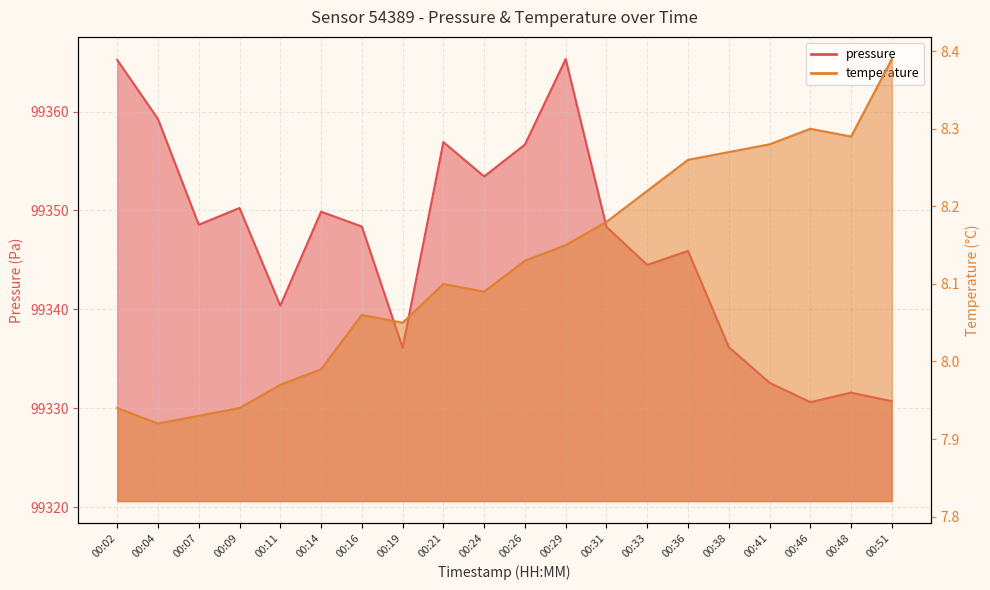

Between 00:07 and 00:51, which is larger?

00:07